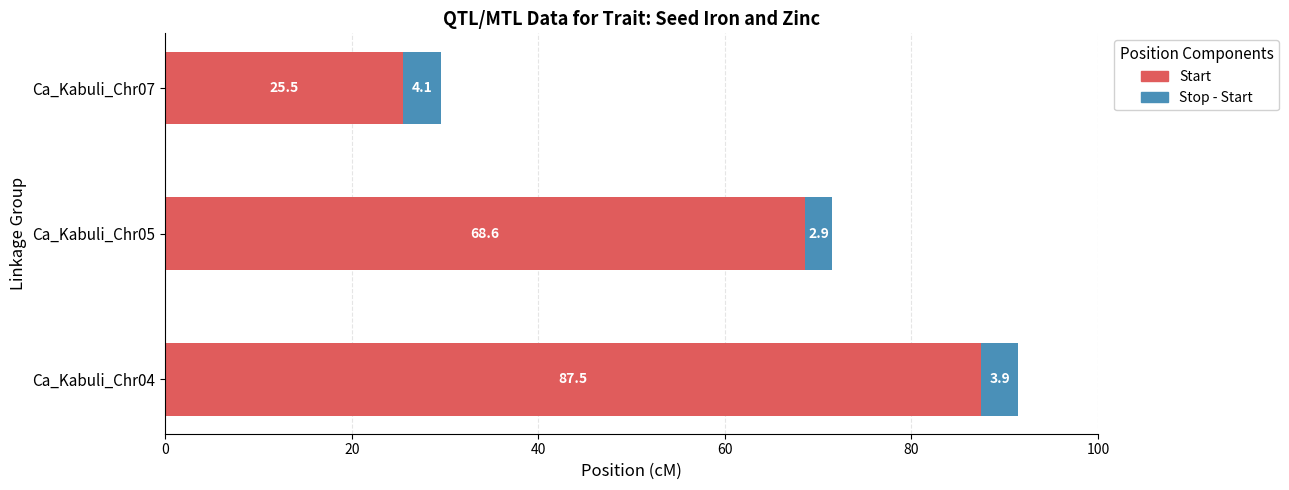

What is the difference between the highest and lowest values at Ca_Kabuli_Chr07?

21.4